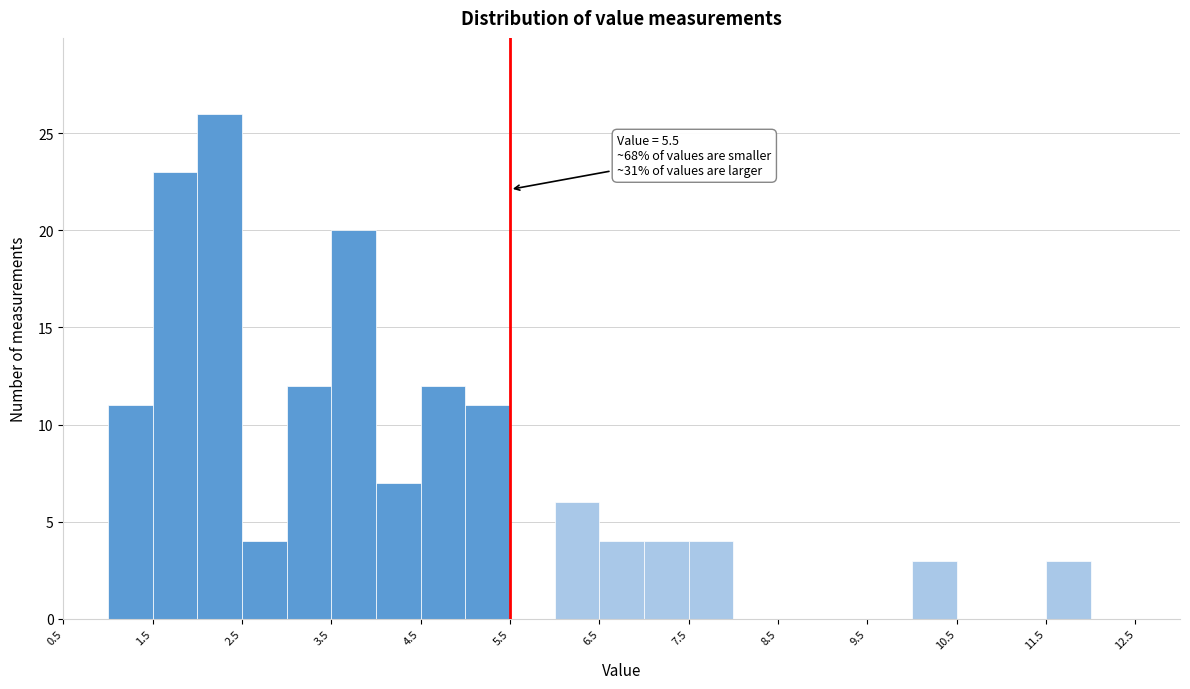

Which range on the x-axis has the tallest bar?

2.0 to 2.5